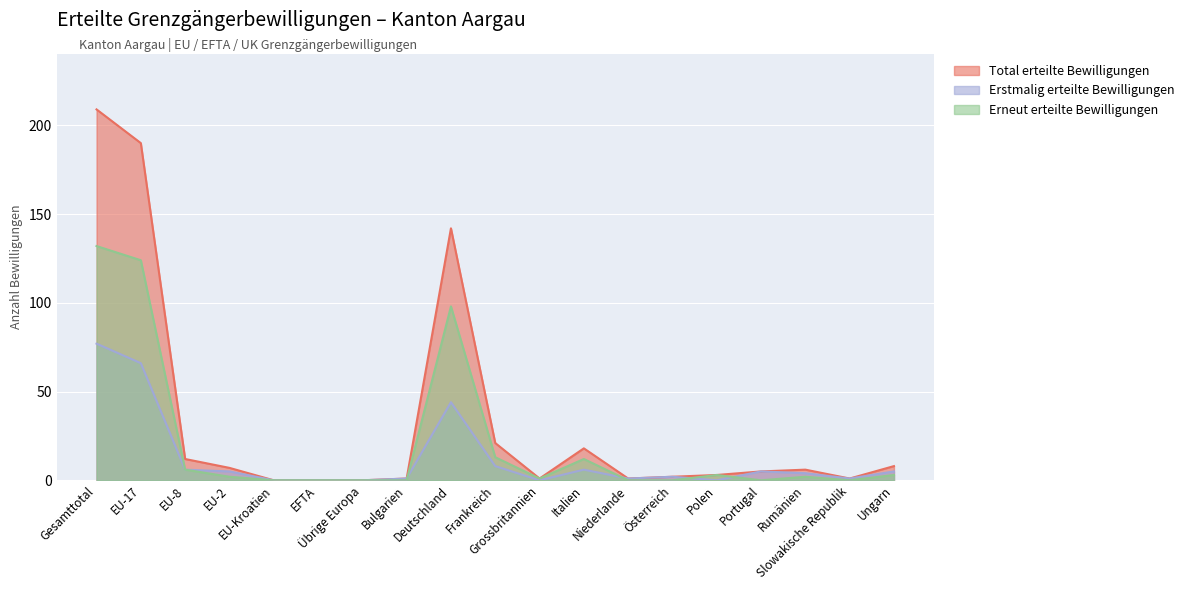

What is the value of the Erstmalig erteilte Bewilligungen point at the 12th from the left?

6